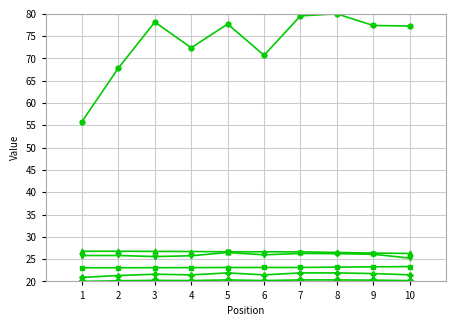

What is the difference between the highest and lowest values at 9?

57.1